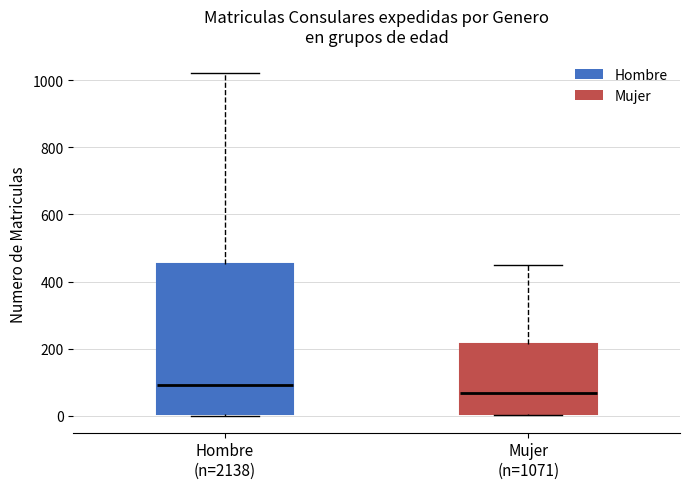

Reading left to right, transcribe this box plot: for each box, give where its median line is, the range the box spans, and where its two whiskers end, as read against the y-axis. The values are not printed on the chart, so give them approximately, as read against the axis.

Hombre (n=2138): median 100, box 0 to 460, whiskers 0 to 1020
Mujer (n=1071): median 60, box 0 to 220, whiskers 0 to 460